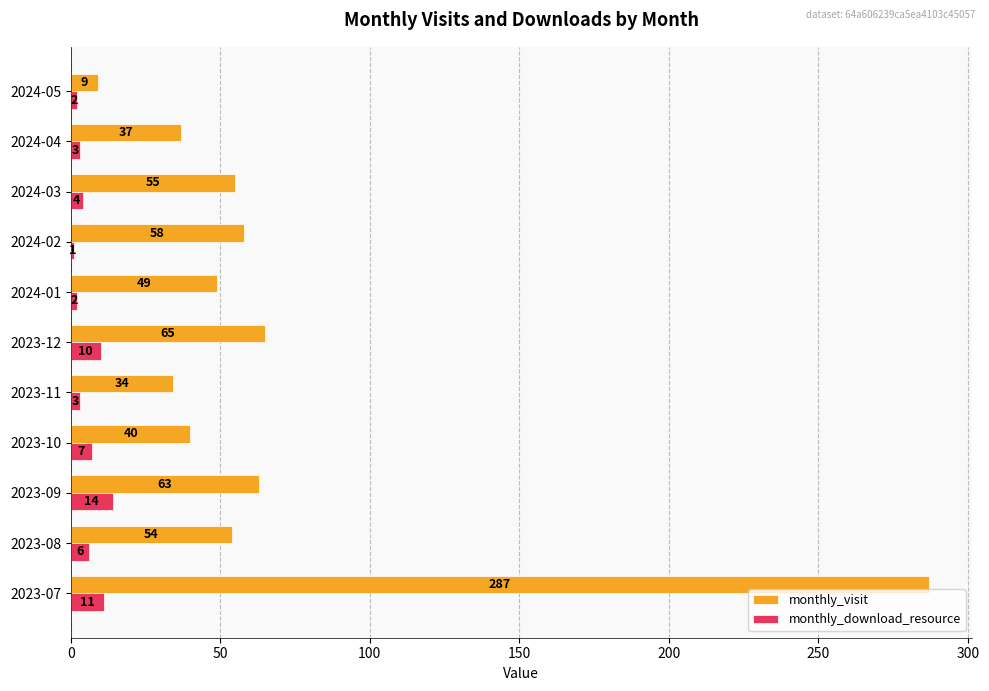

List the series in order of their peak value, highest first.

monthly_visit, monthly_download_resource